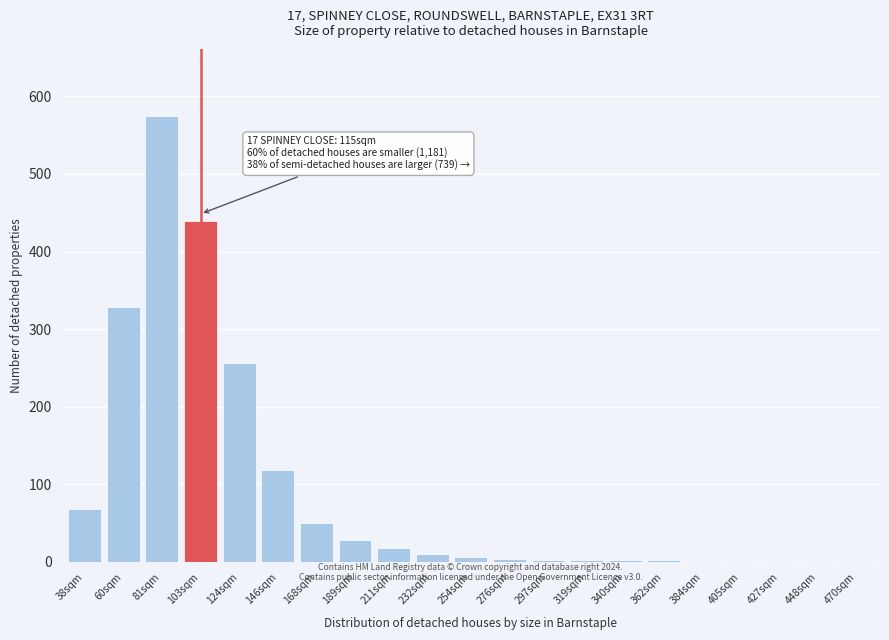

What is the greatest value displayed?

575